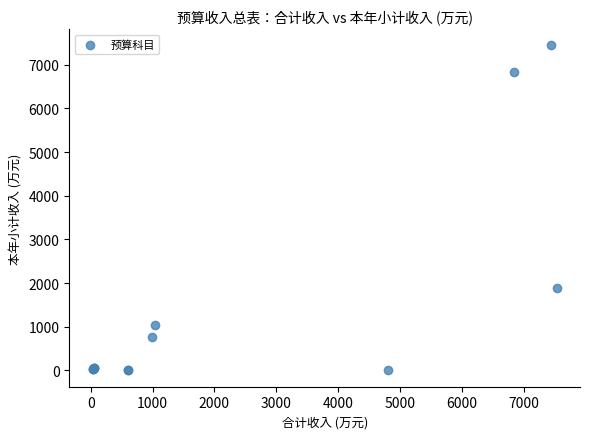

What Y value in the scatter plot is closest to 3721?

1898.3